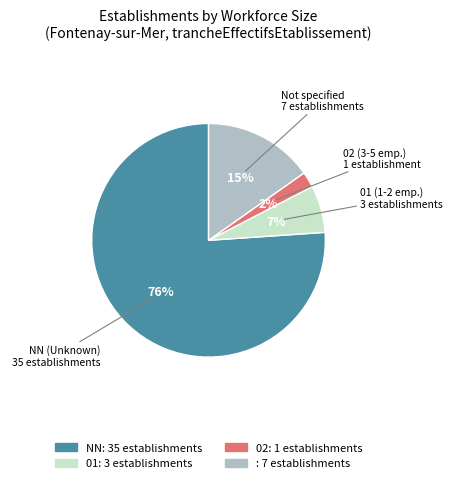

To the nearest percent, what is the average slice percentage?

25%